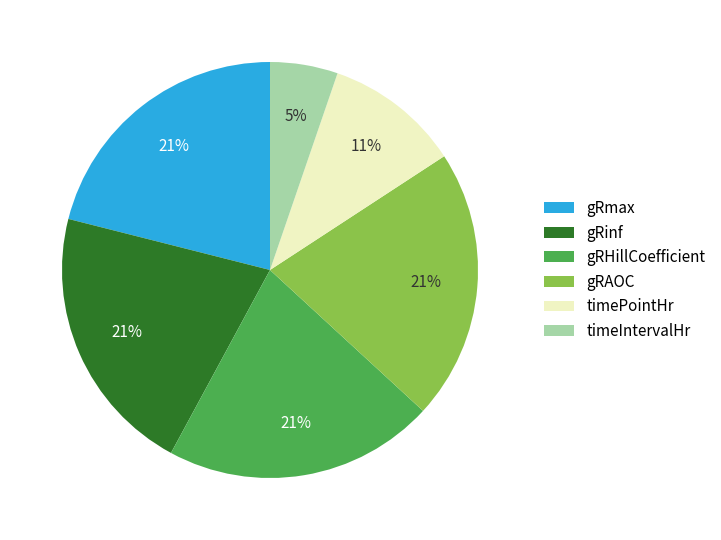

True or false: timeIntervalHr accounts for 5% of the total.

True